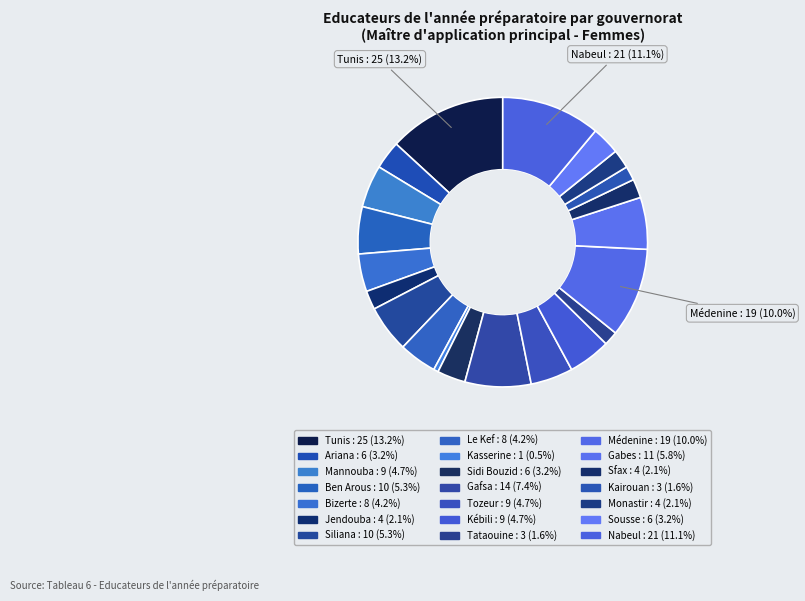

Which category has the biggest portion of the pie?

Tunis